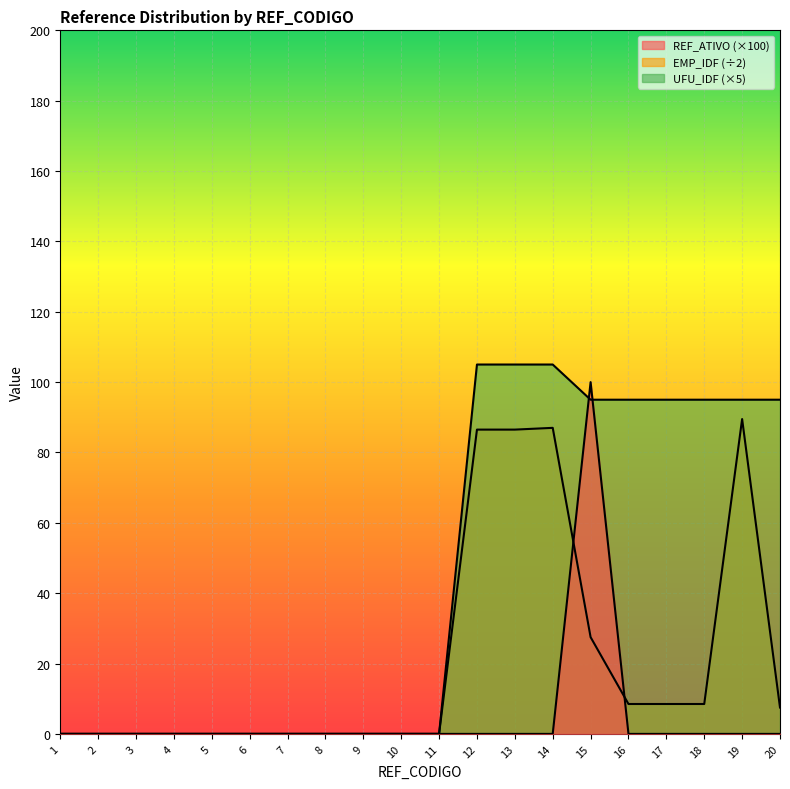

What is the sum of all EMP_IDF values?

410.0